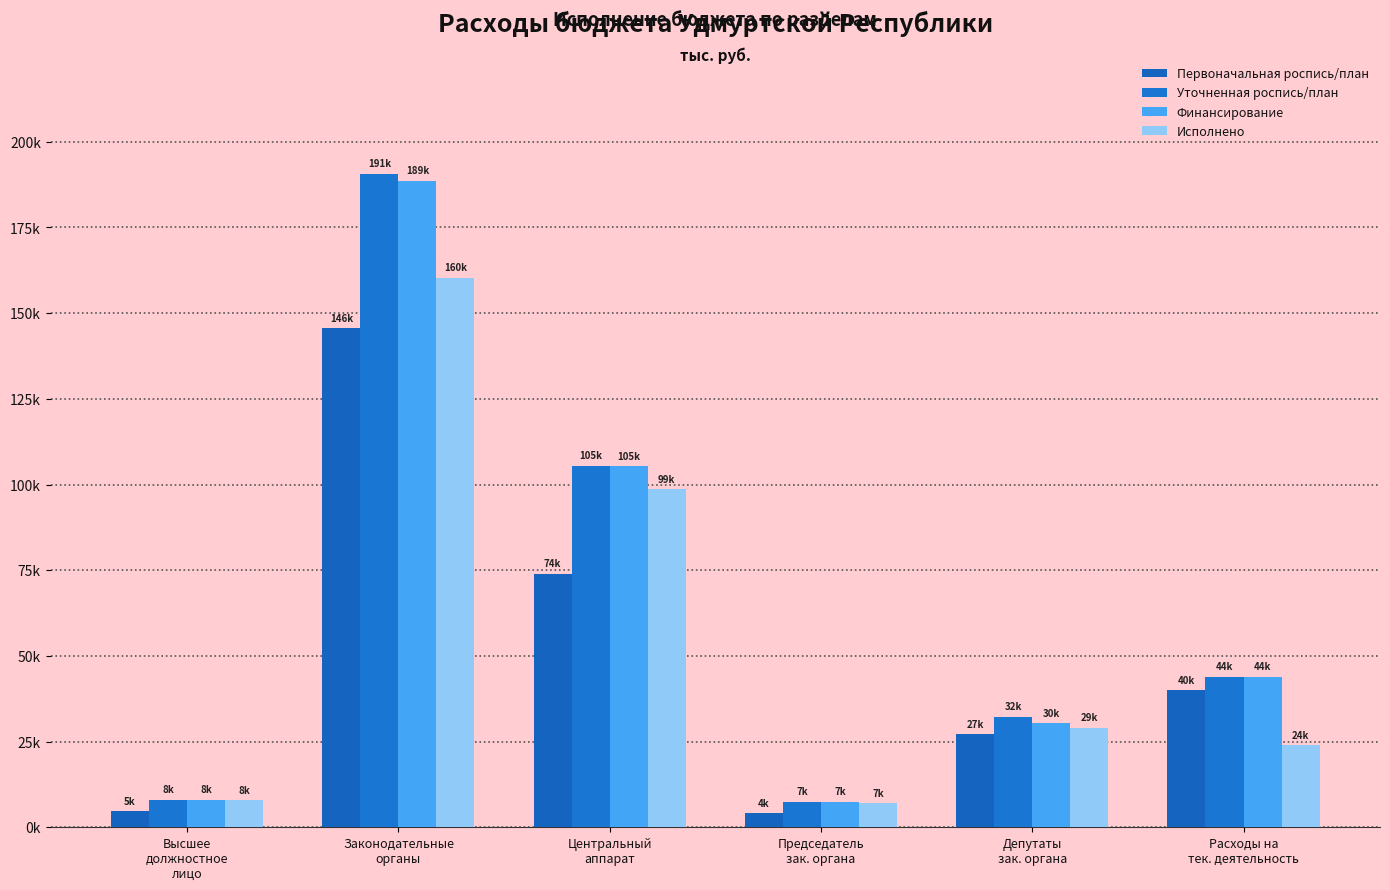

What is the total value across all series at Расходы на
тек. деятельность?

151822.3